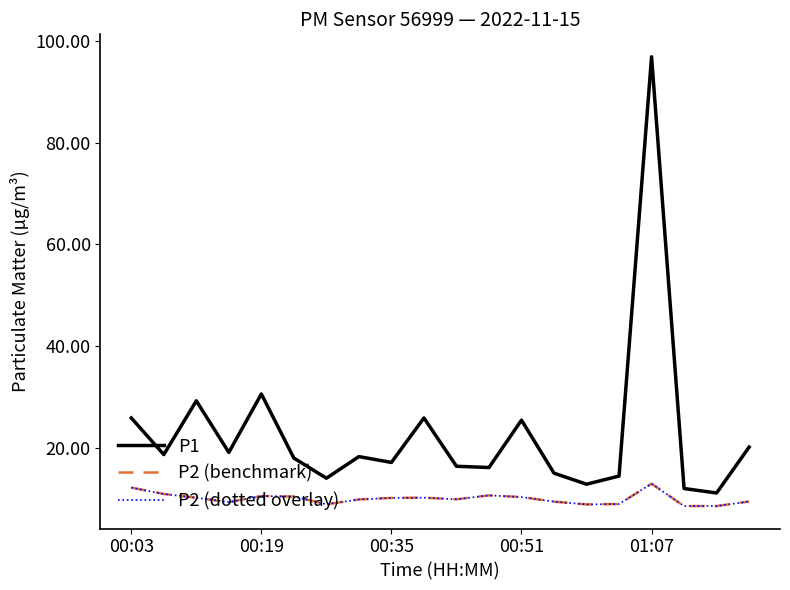

What is the average value of the P2 (benchmark) series?

10.0